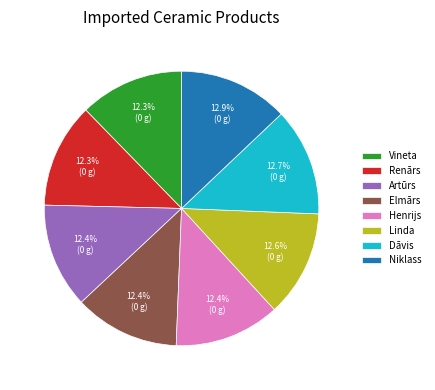

What is the total percentage of Henrijs and Linda?

25.0%